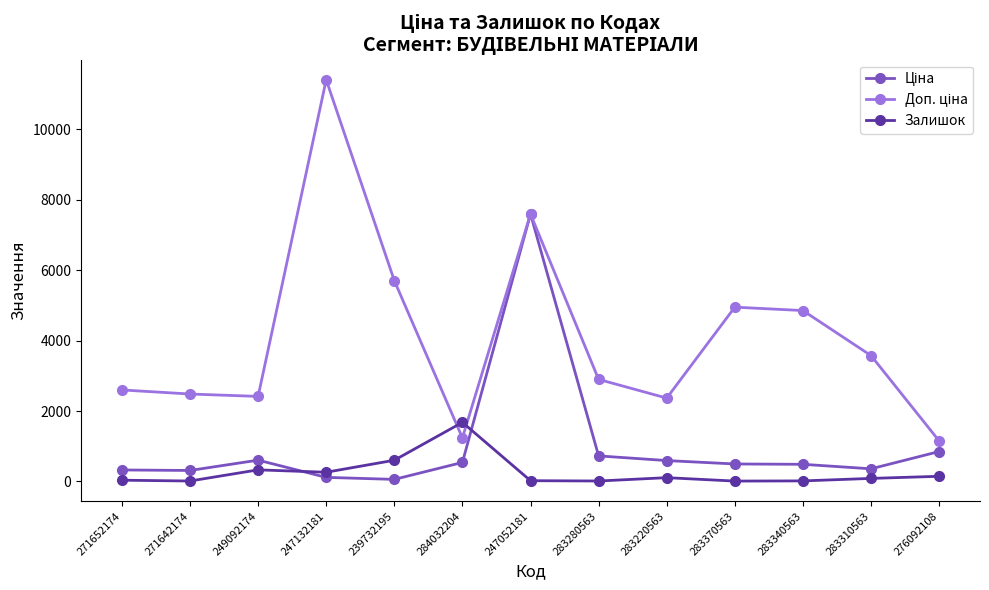

What is the difference between the highest and lowest values at 249092174?

2086.8